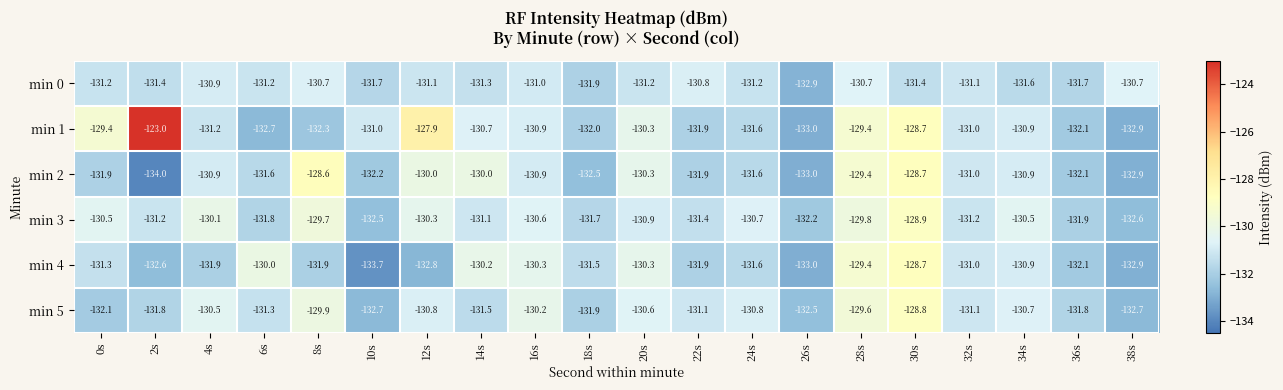

What is the spread (max minus min) of values at 10s?

2.7